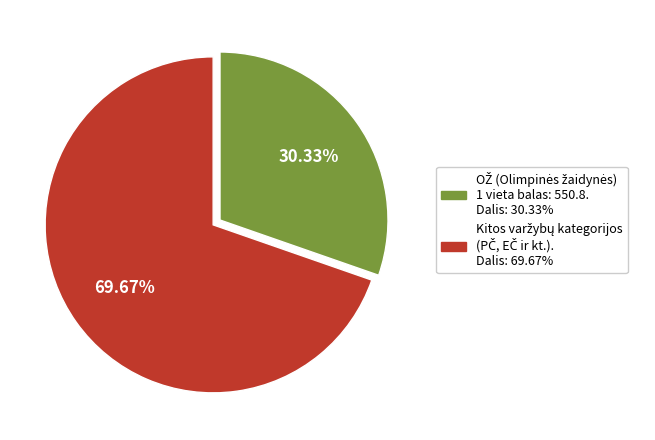

Is there any slice that represents more than half of the pie?

Yes